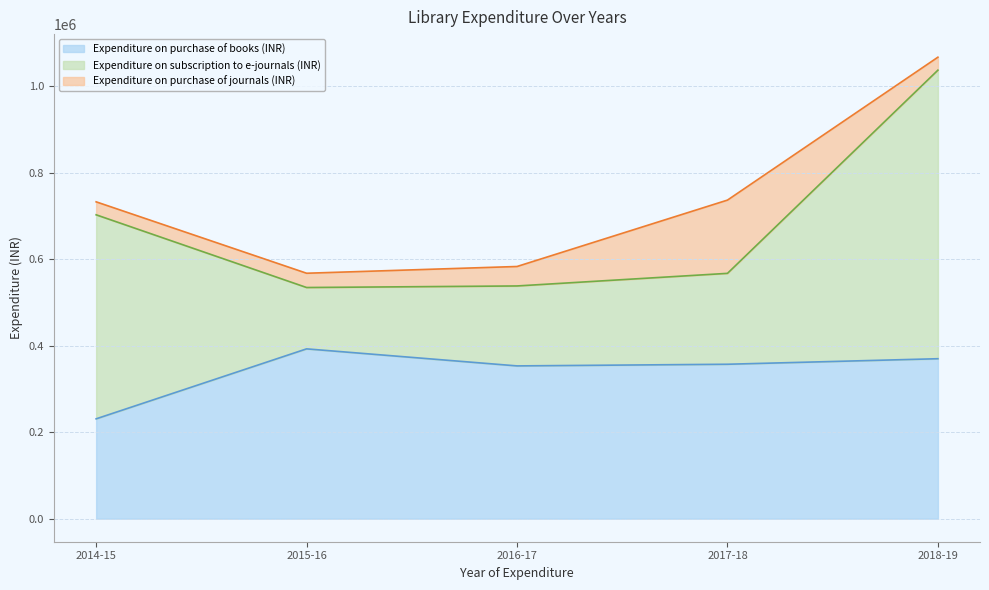

Does the chart have visible grid lines?

Yes